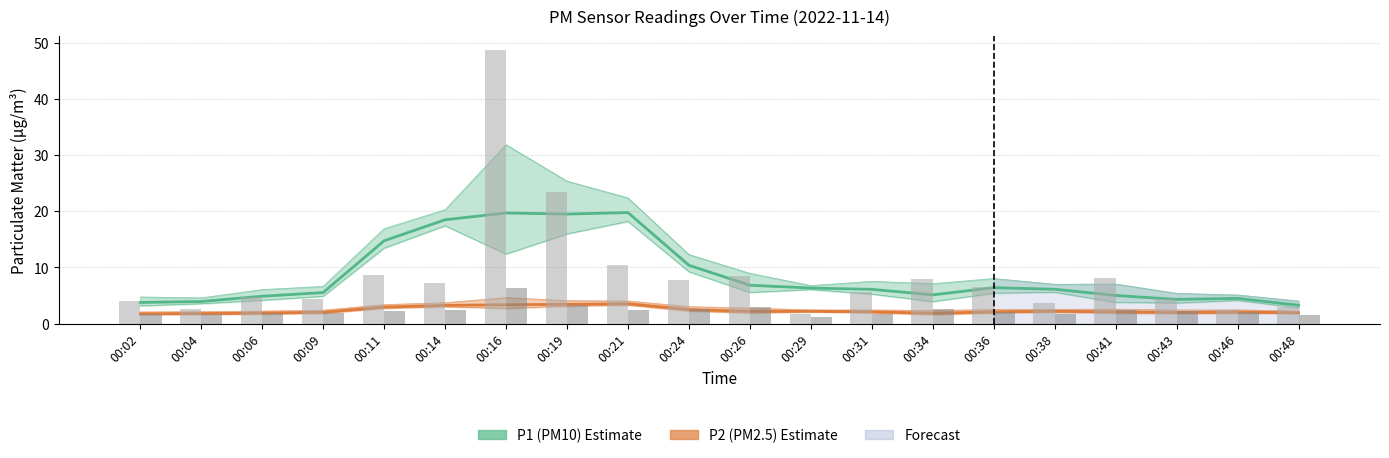

The value of P1 (PM10) Estimate at 00:31 is 10.3. True or false?

False